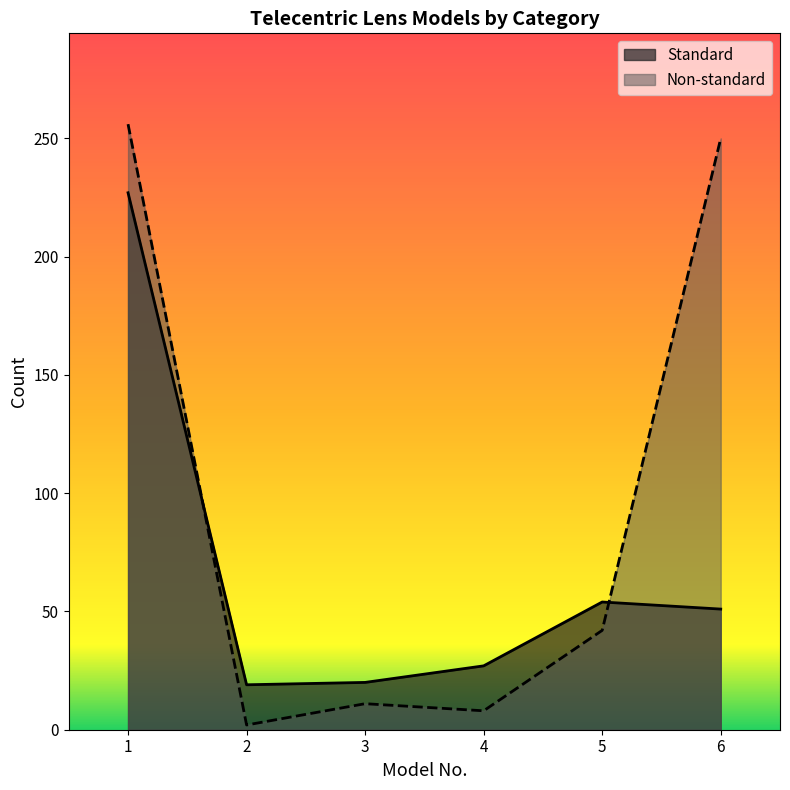

Is it true that Non-standard equals 399 at 6?

False